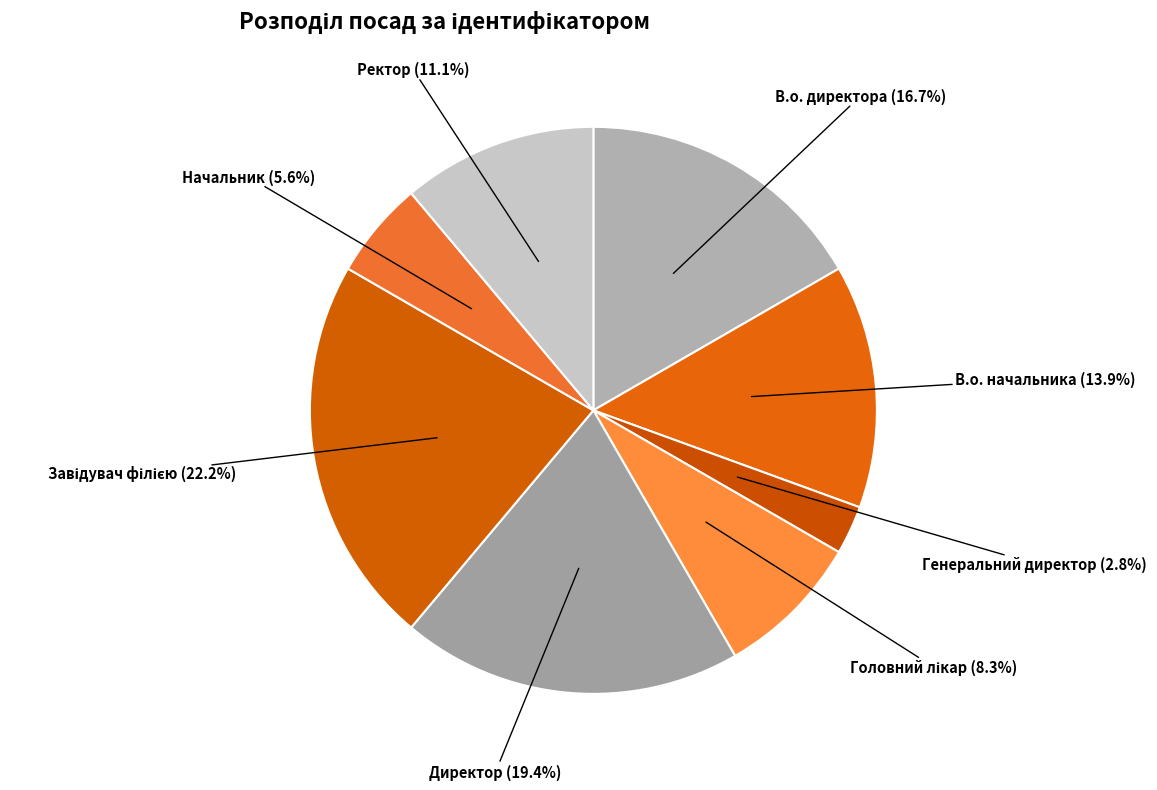

What portion of the pie excludes Генеральний директор?

97.2%